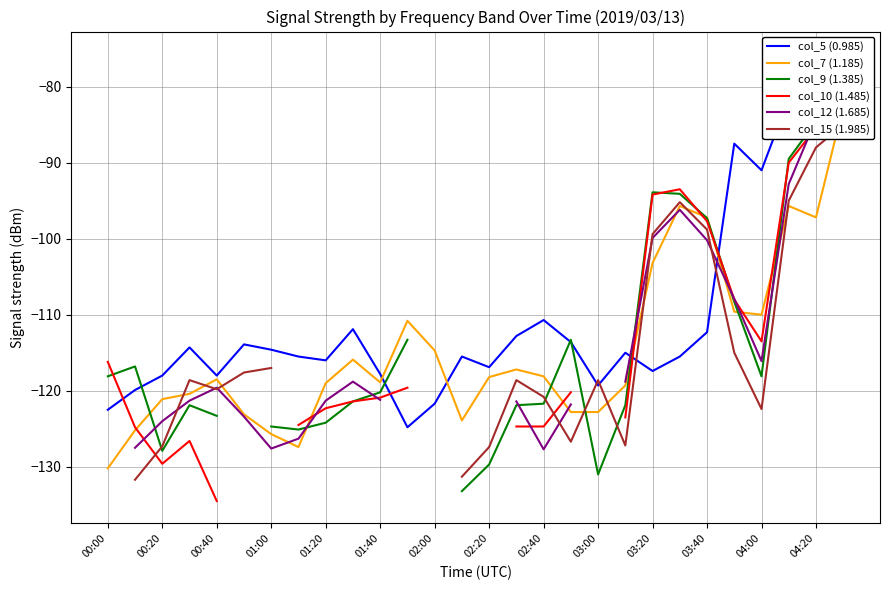

How many series are shown in this chart?

6